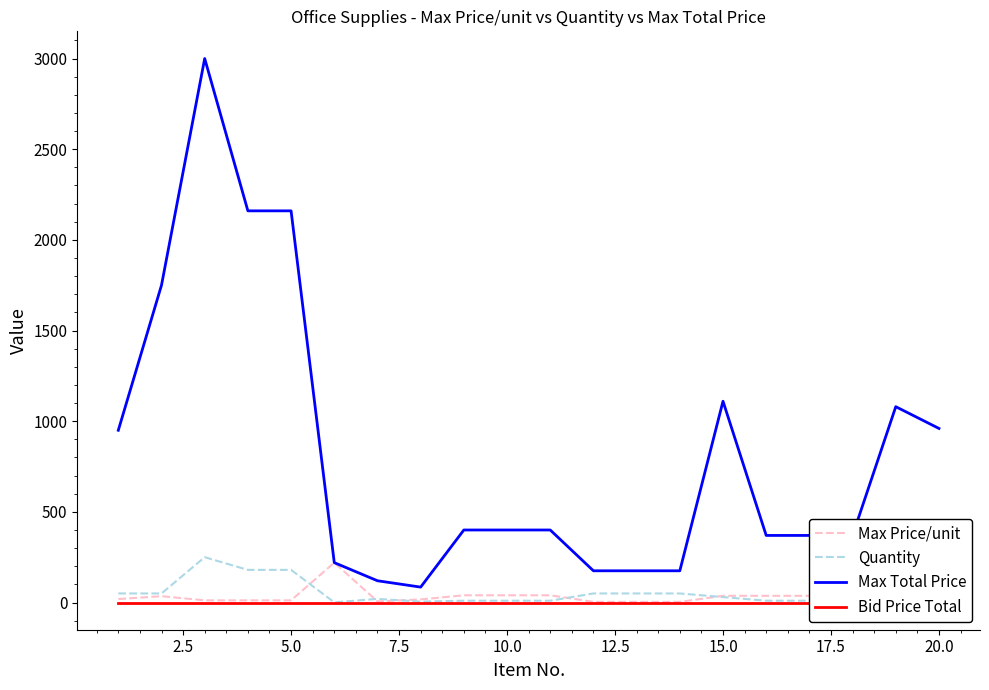

Which series has the widest spread of values?

Max Total Price